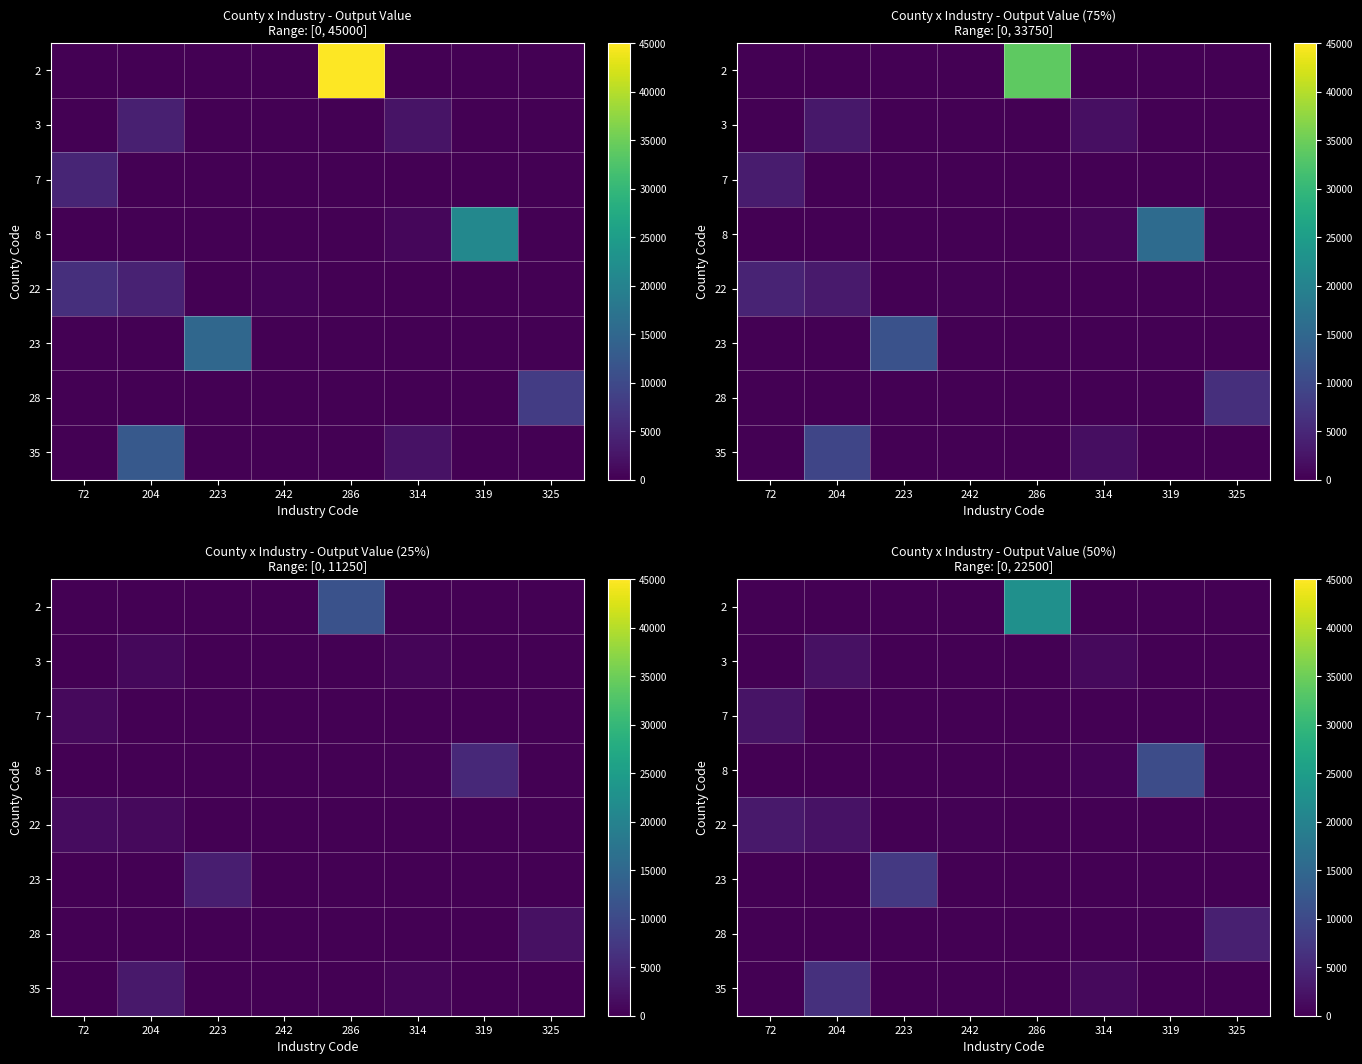

How many data points does each series have?

8